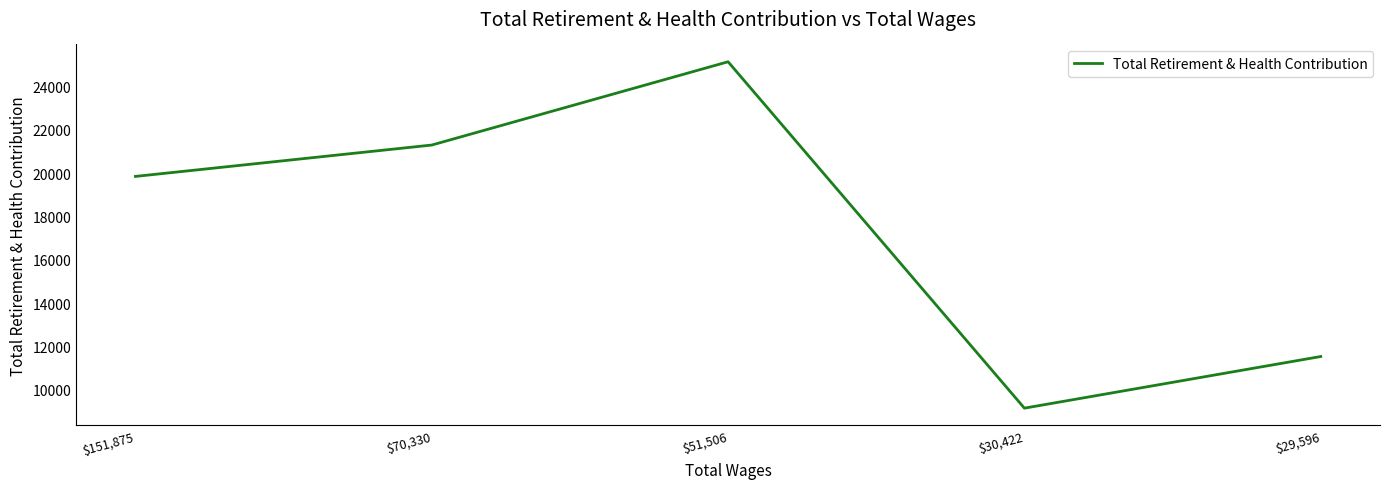

Where is the data nearest to the value 17147?

$151,875